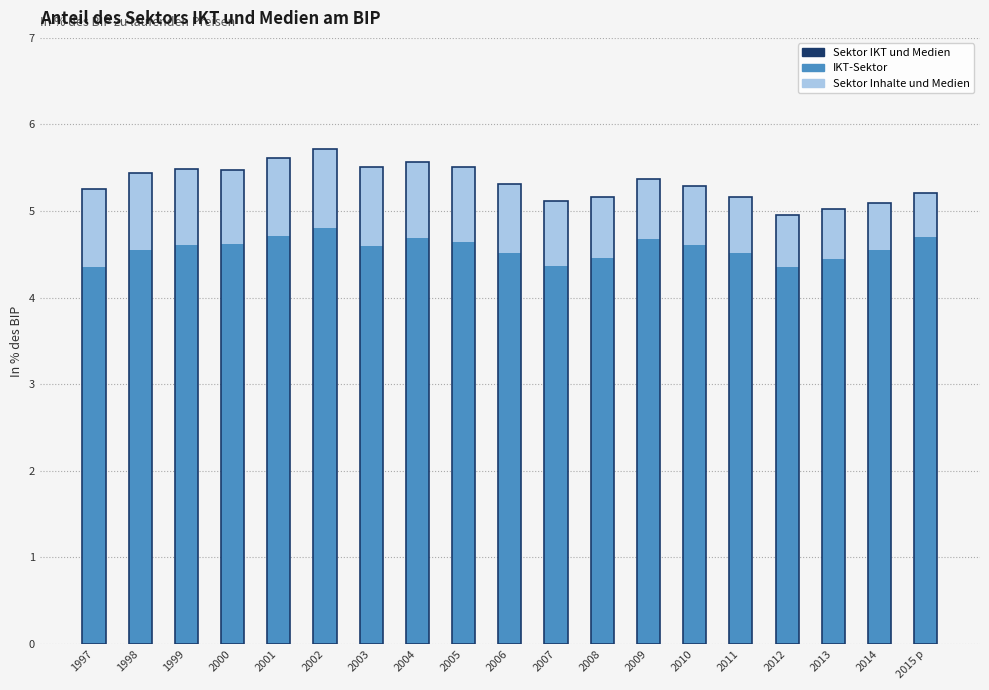

What are all the series names shown in the legend?

IKT-Sektor, Sektor Inhalte und Medien, Sektor IKT und Medien